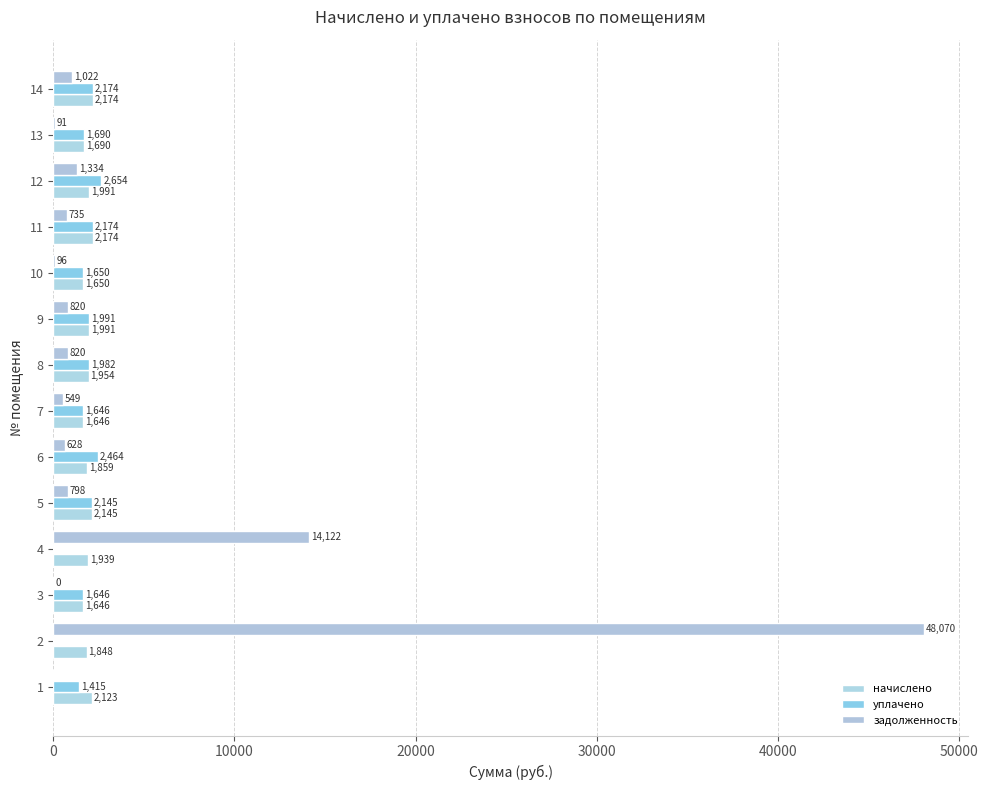

How many values in the начислено series exceed 1953?

7